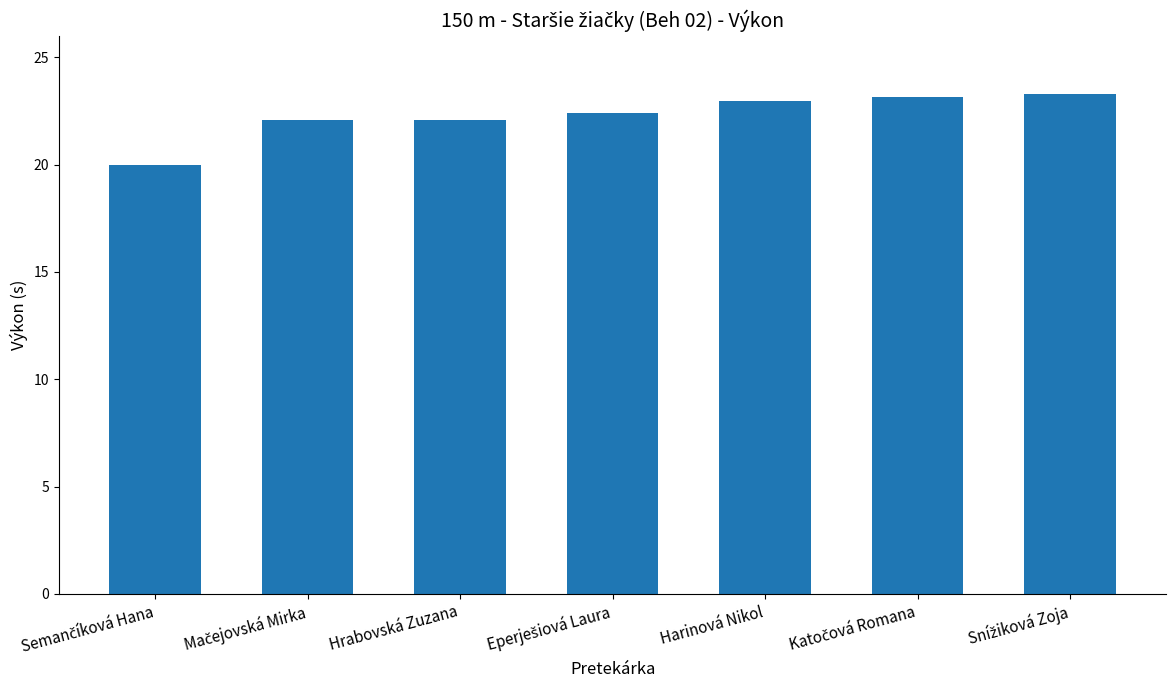

What is the maximum value shown in the chart?

23.3